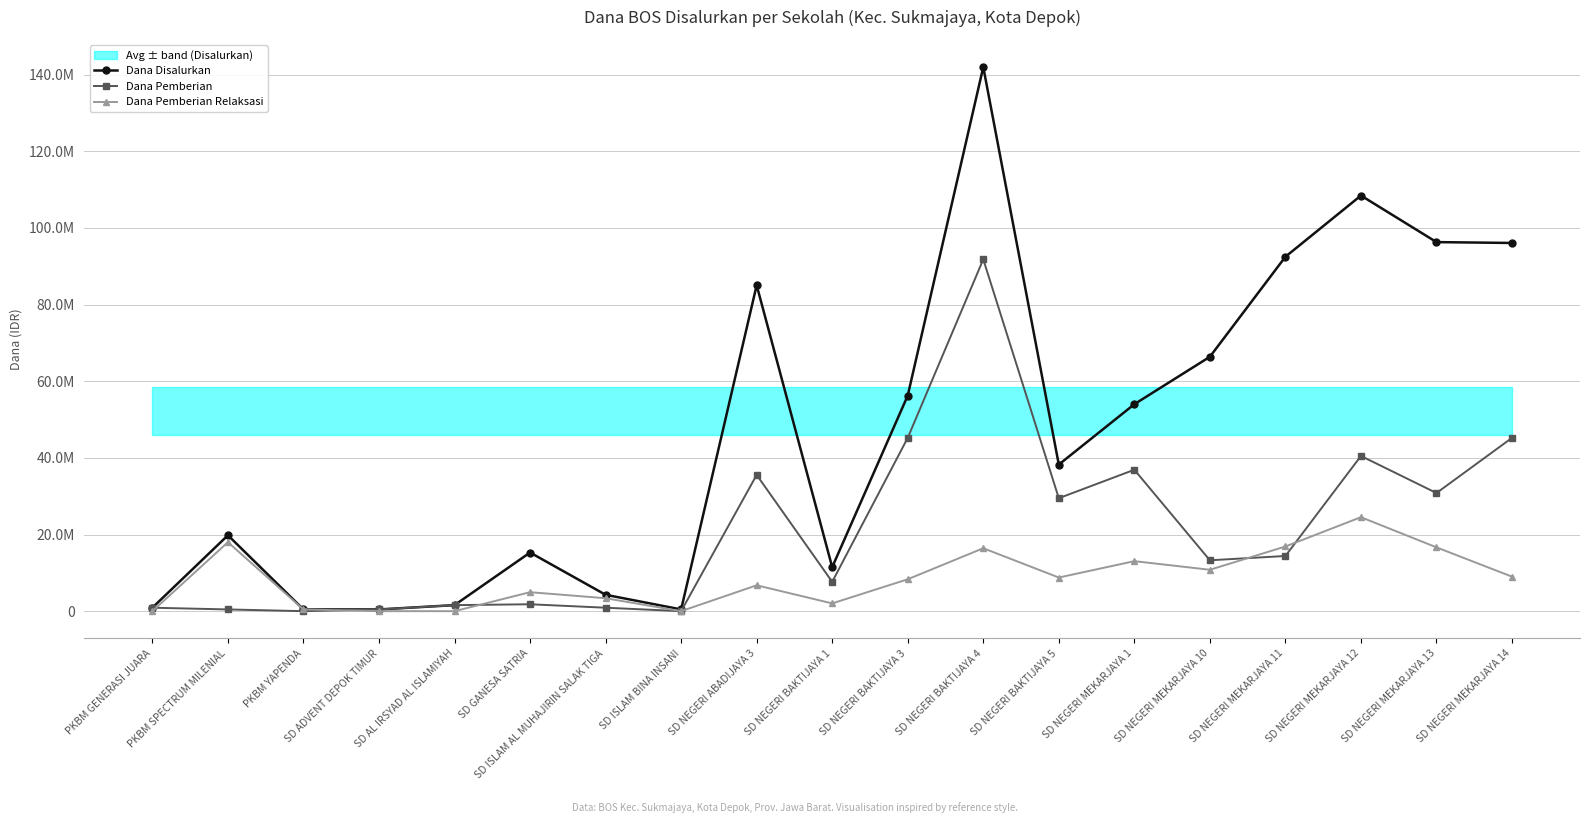

True or false: Dana Pemberian Relaksasi and Dana Disalurkan cross at least once.

False